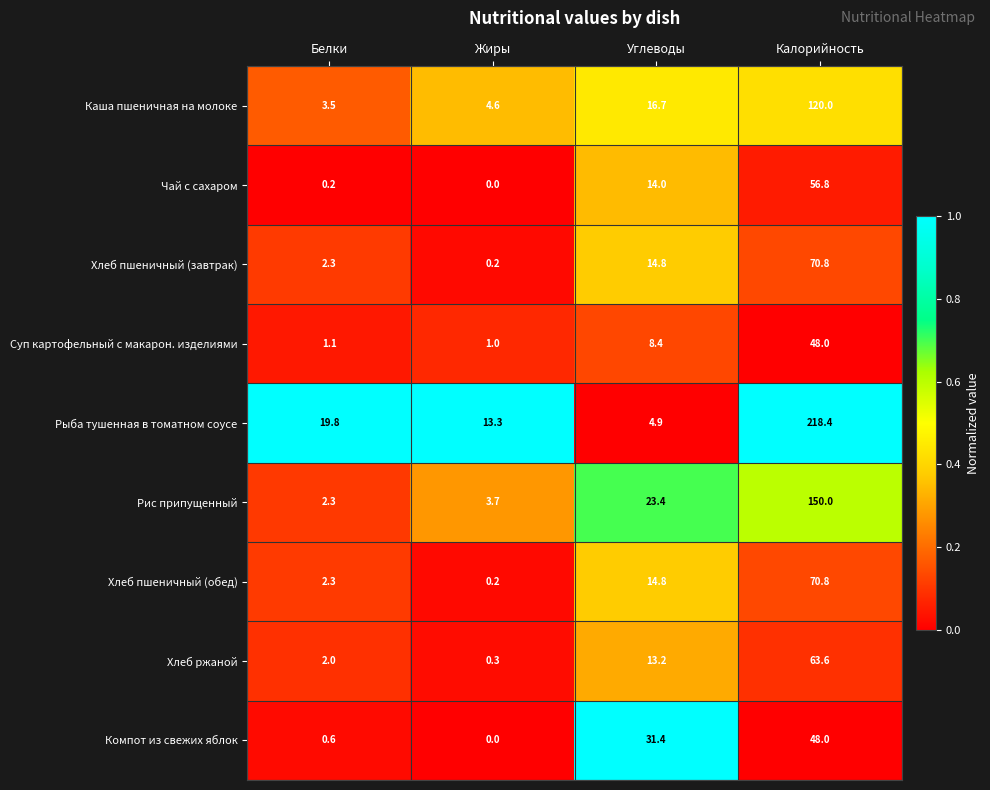

The Каша пшеничная на молоке series shows 16.7 at Углеводы. True or false?

True